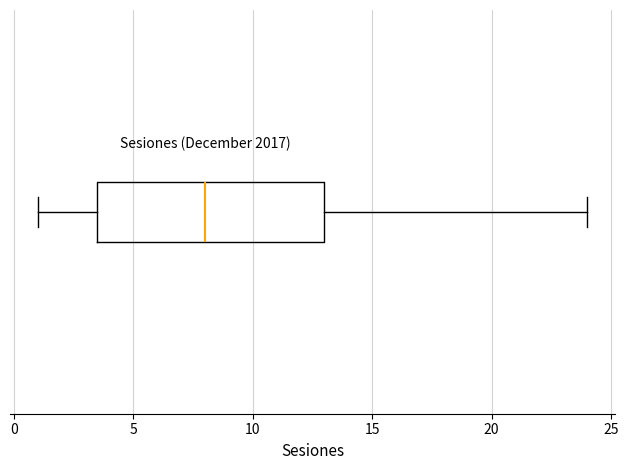

Read this box plot against the x-axis: the position of the median line, the range covered by the box, and the ends of both whiskers. The values are not printed on the chart, so give them approximately, as read against the axis.

median 8.0, box 3.5 to 13.0, whiskers 1.0 to 24.0